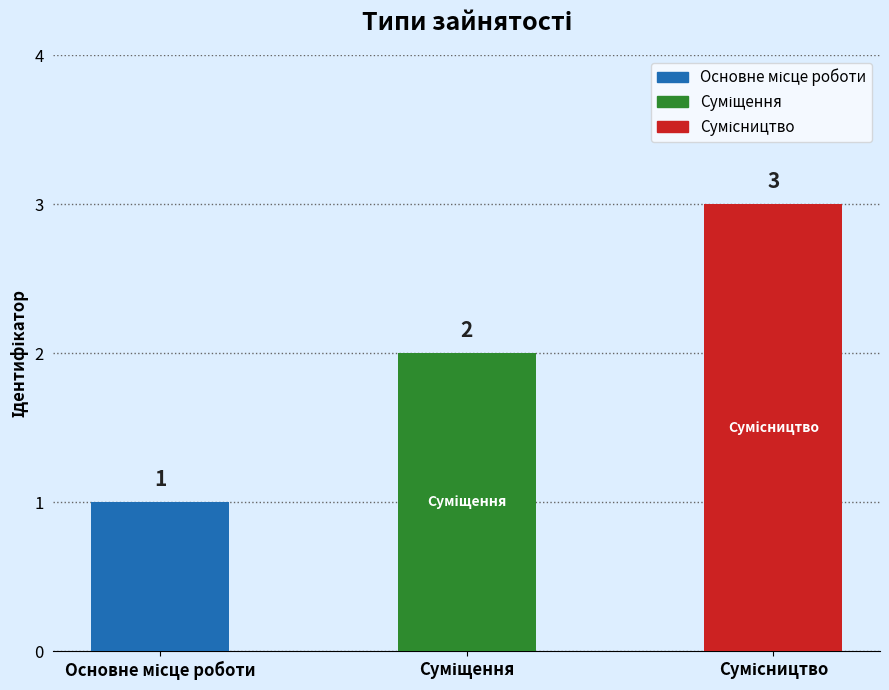

Rank the categories by value from highest to lowest.

Сумісництво, Суміщення, Основне місце роботи